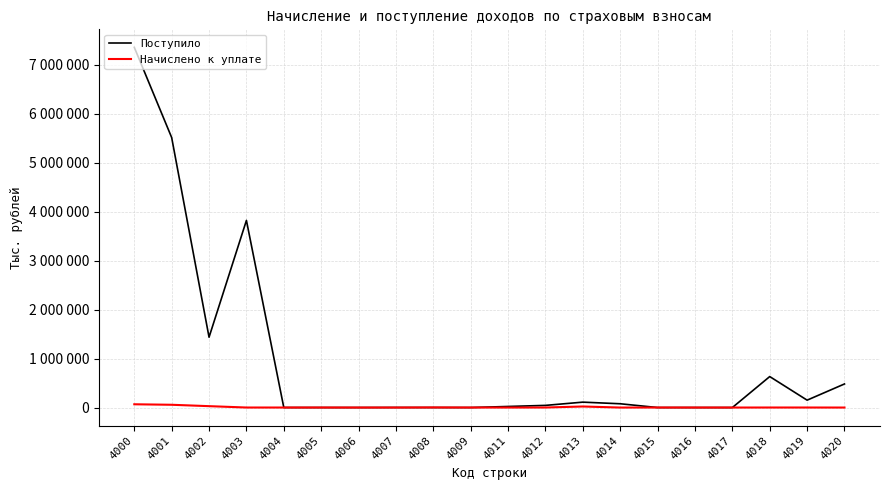

Between 4009 and 4018, which series saw the biggest shift?

Поступило